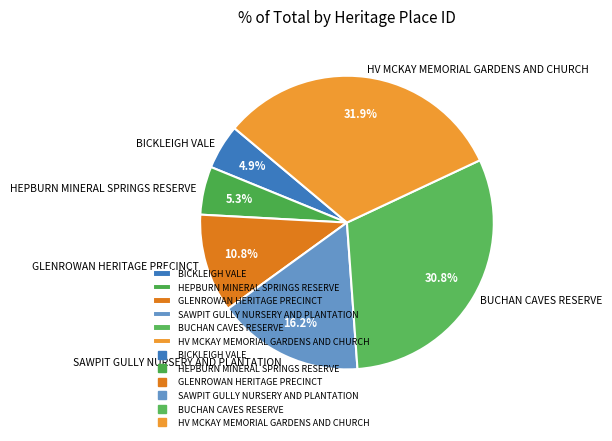

What percentage is the SAWPIT GULLY NURSERY AND PLANTATION slice, to the nearest percent?

16%